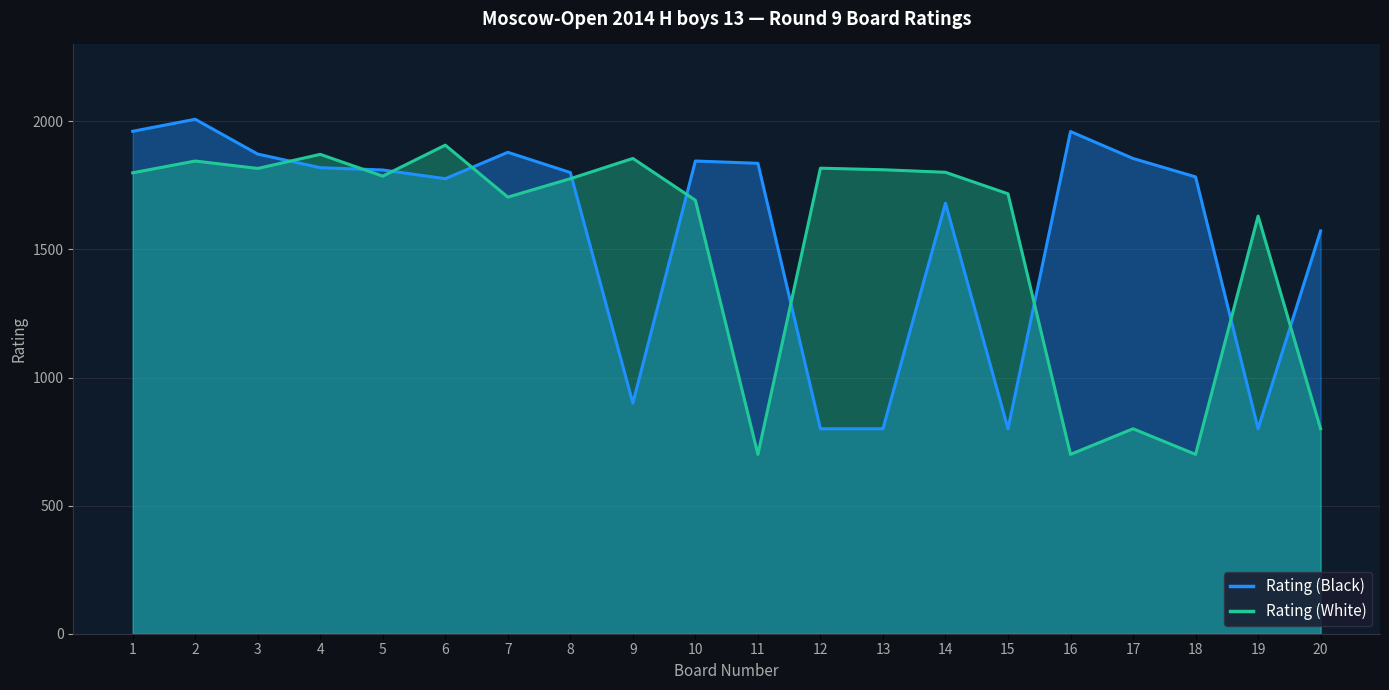

Which category has the lowest value across all series?

11